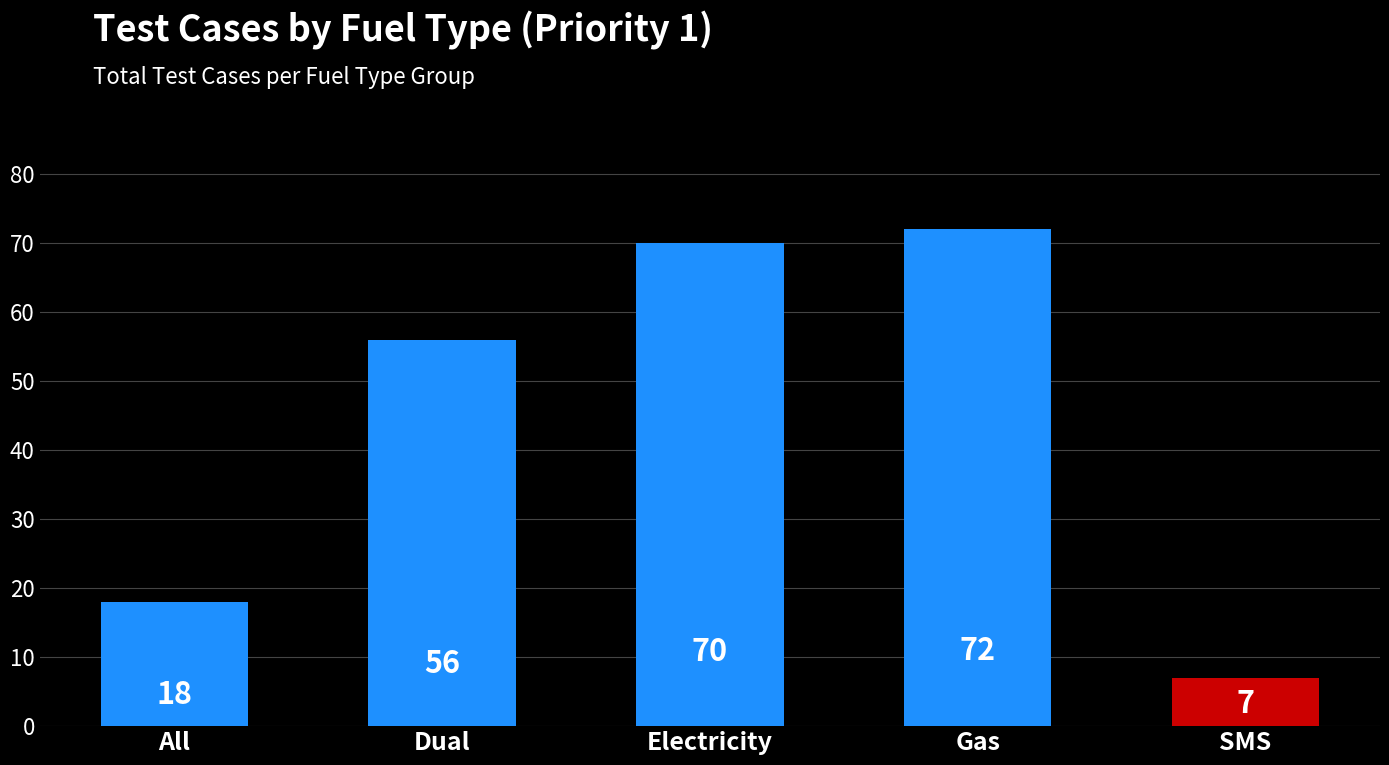

List the labels in order of value, smallest first.

SMS, All, Dual, Electricity, Gas